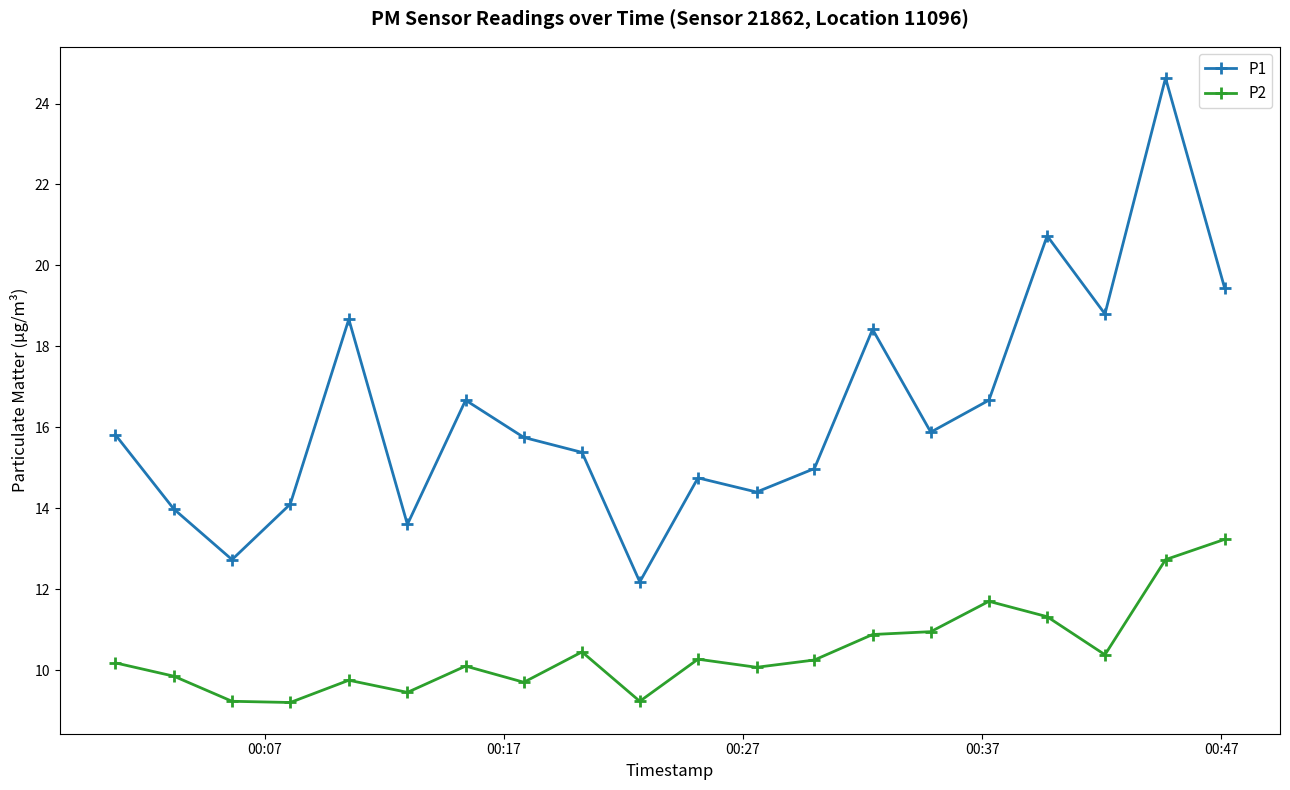

Which series has the largest range (max minus min)?

P1